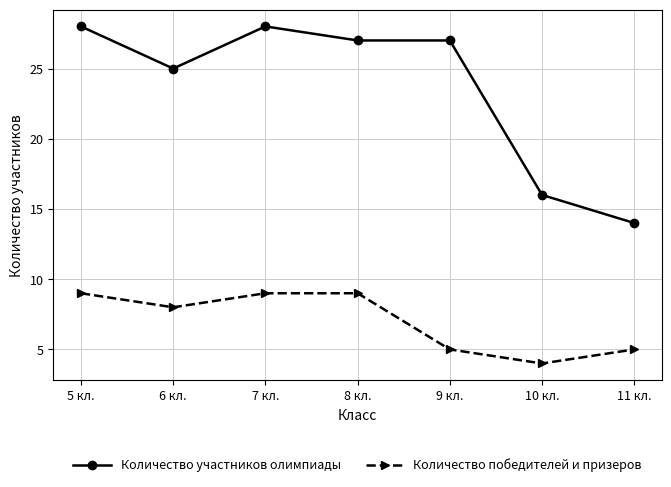

The Количество победителей и призеров series shows 13 at 6 кл.. True or false?

False